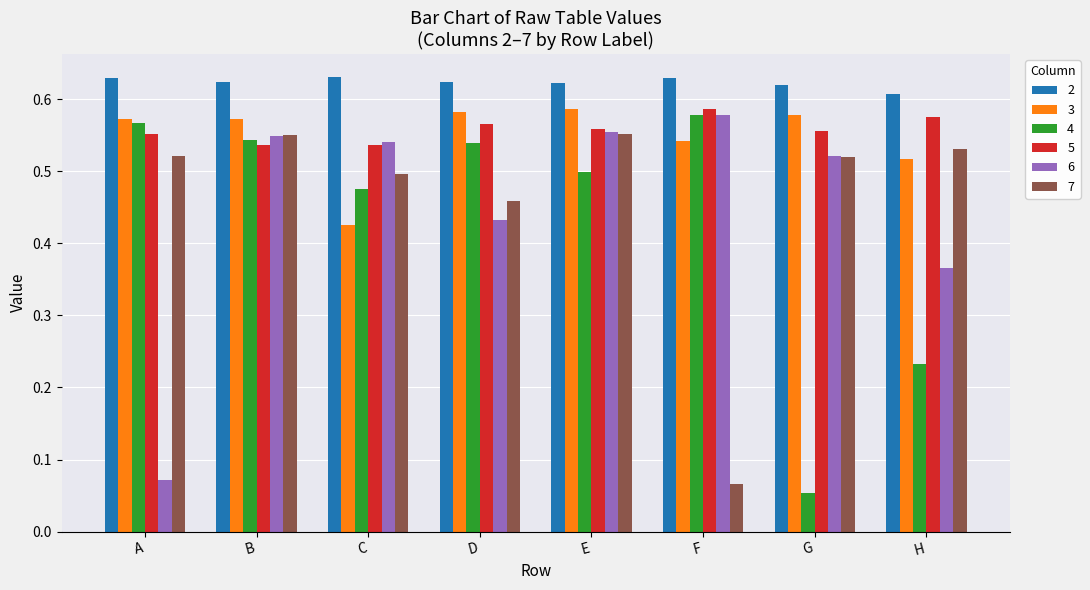

Are the bars horizontal?

No